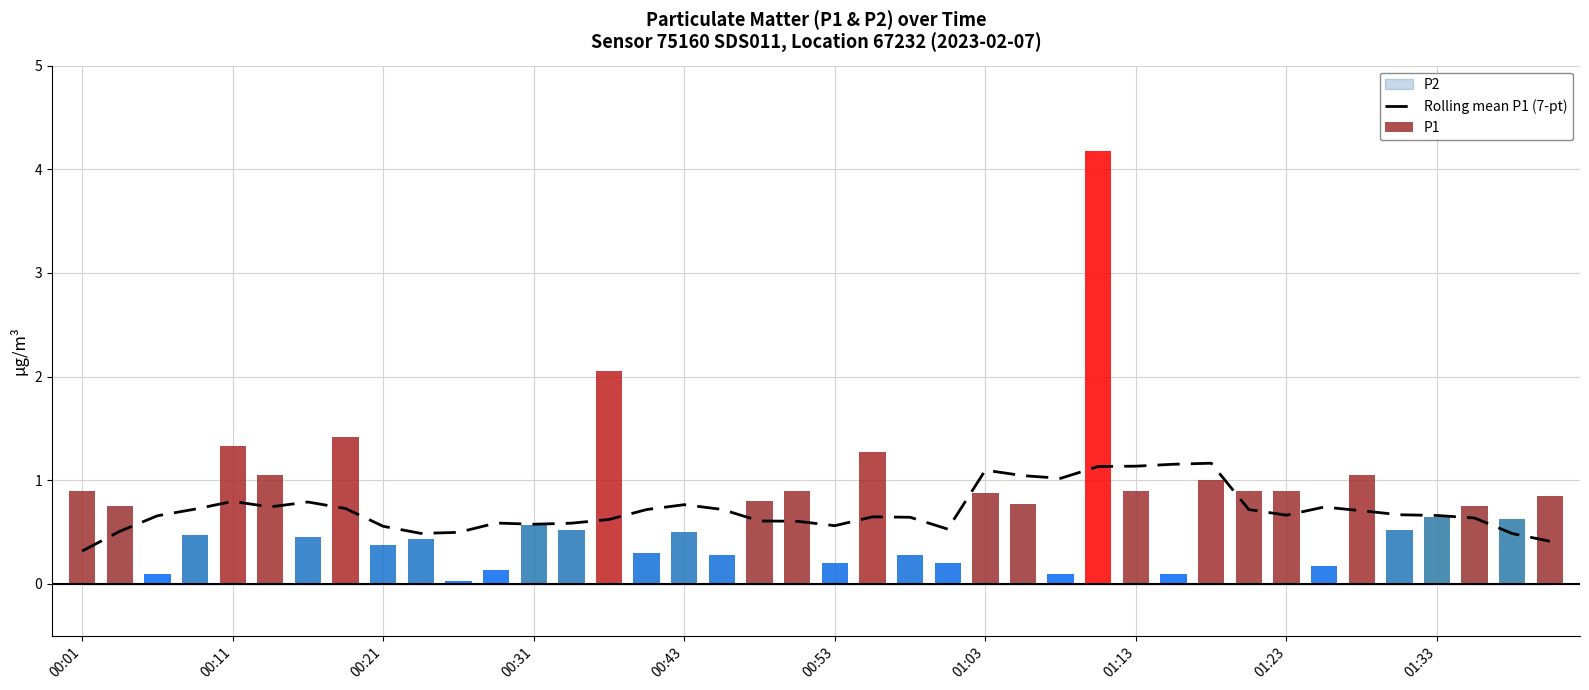

Is it true that P1 equals 0.6 at 00:01?

False